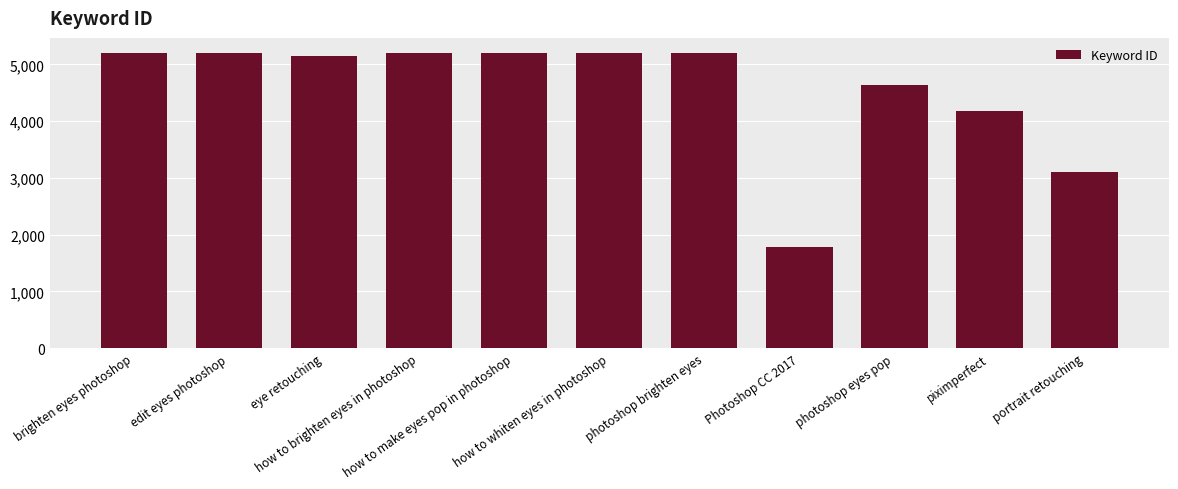

At which label is the value closest to 3497?

portrait retouching